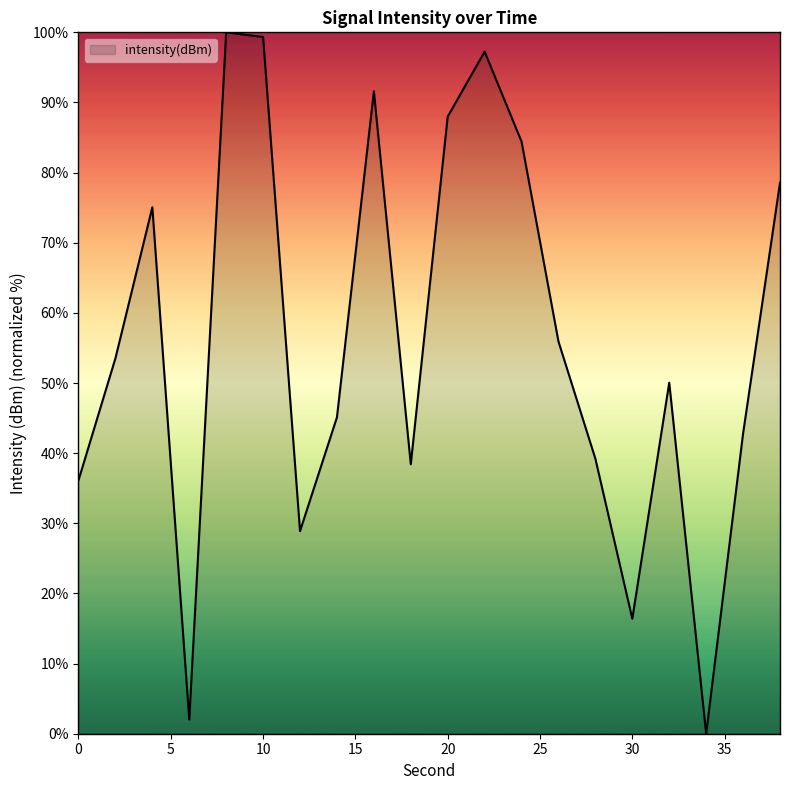

What is the maximum value shown in the chart?

100.0